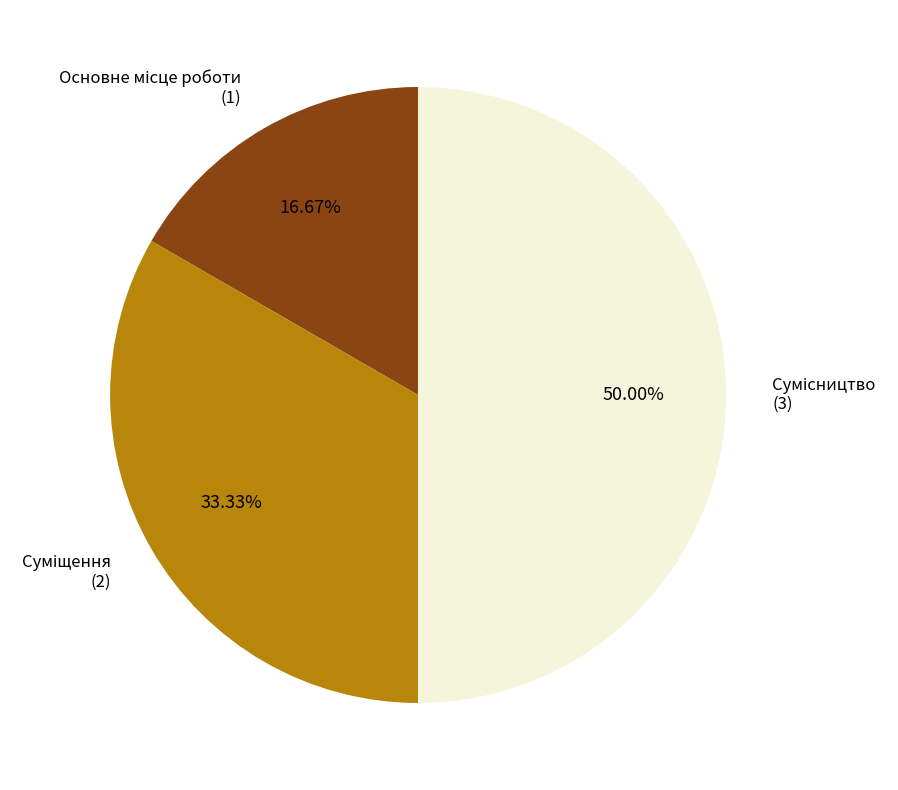

Is there a majority slice in this chart?

No